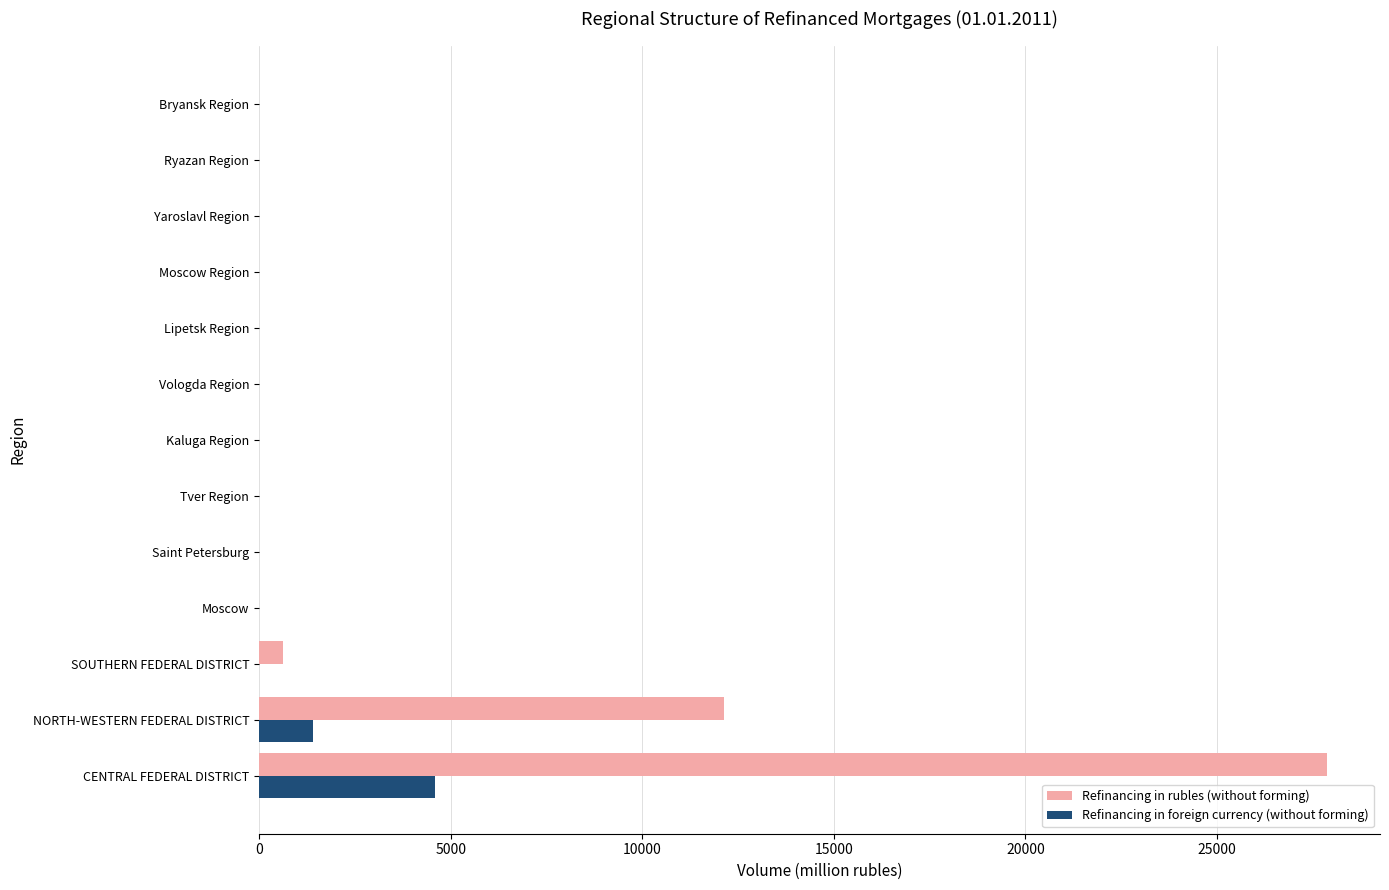

How many data points in Refinancing in foreign currency (without forming) are above 0?

2